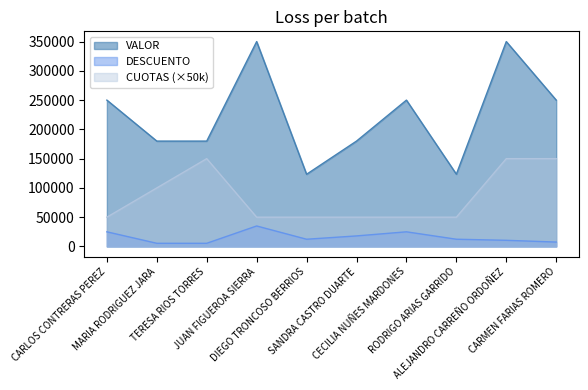

What is the sum of the CUOTAS values at SANDRA CASTRO DUARTE and JUAN FIGUEROA SIERRA?

100000.0